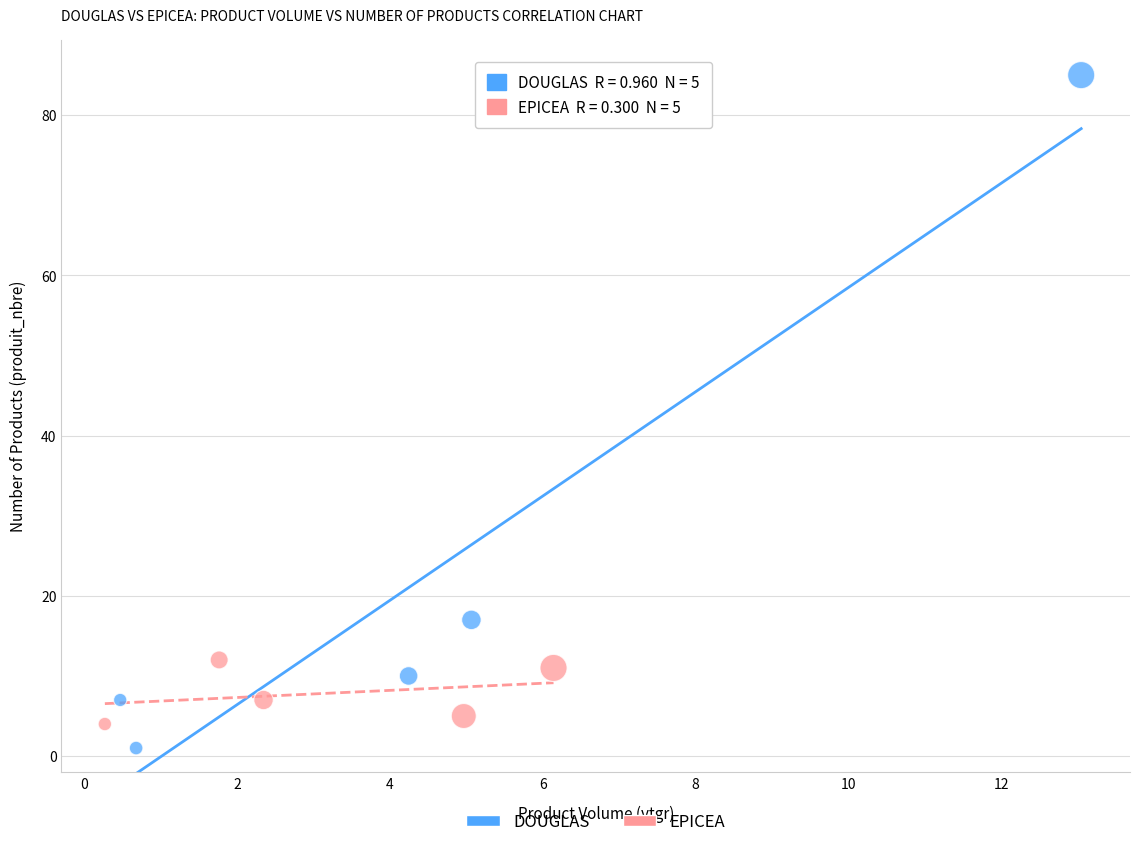

Which series reaches the minimum Y coordinate?

DOUGLAS